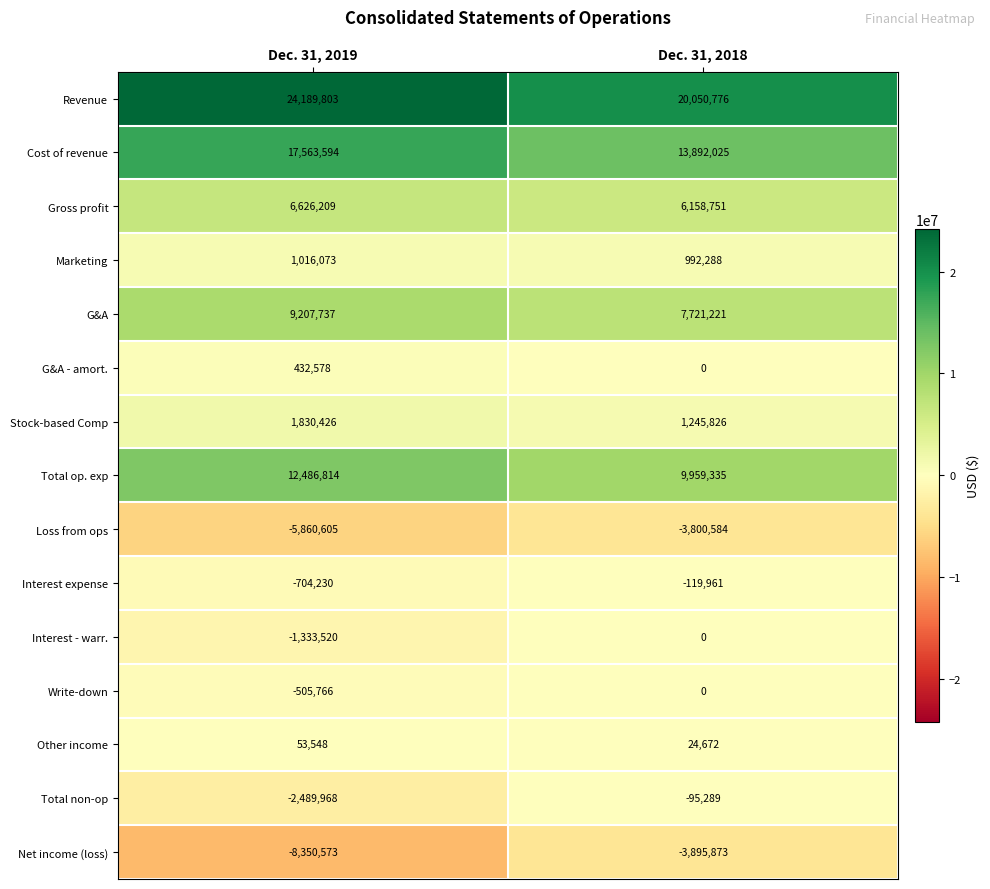

What is the difference between the maximum and minimum values in the Total op. exp series?

2527479